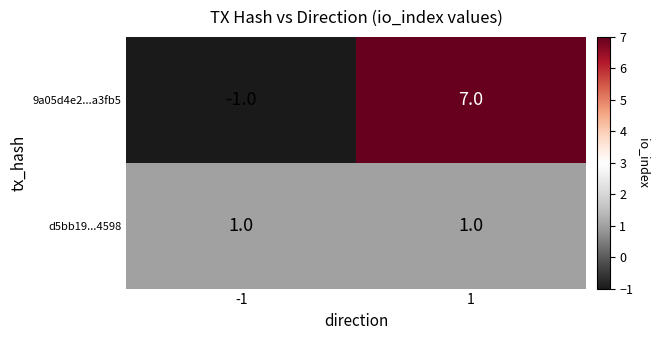

Rank the series by their maximum value, from highest to lowest.

9a05d4e2...a3fb5, d5bb19...4598